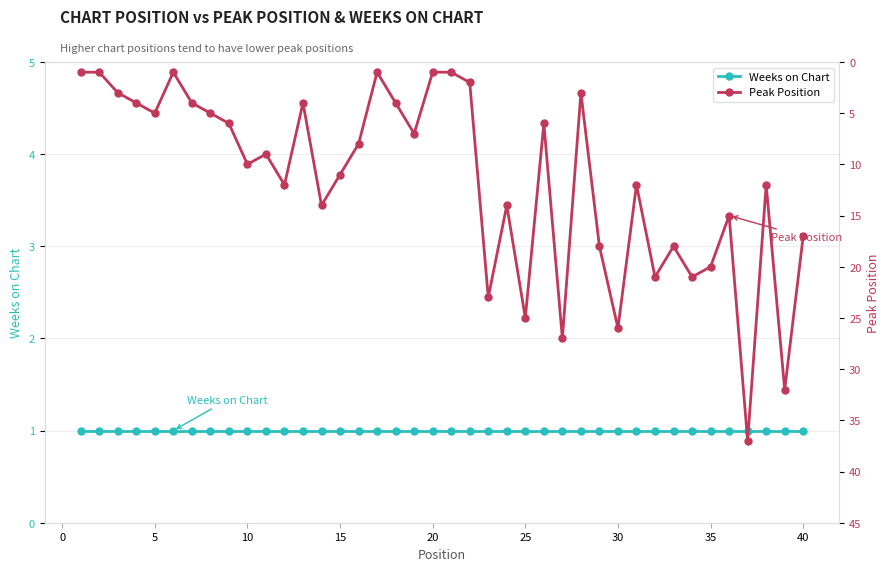

Which series has the largest total across all categories?

Peak Position